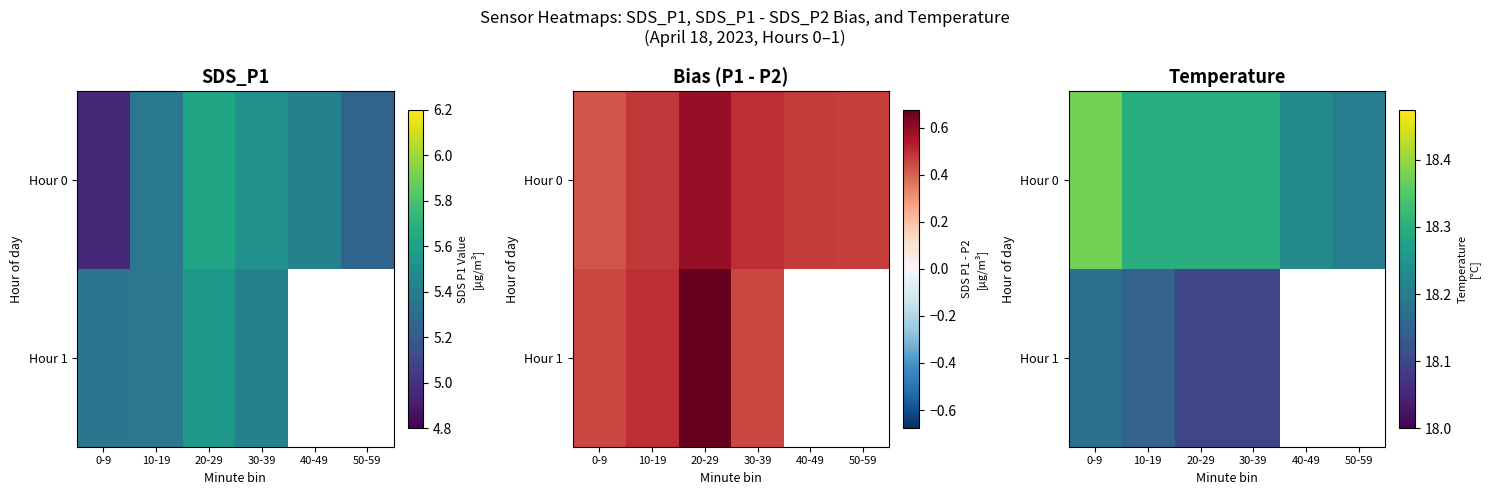

What is the difference between the highest and lowest values at 10-19?

0.2